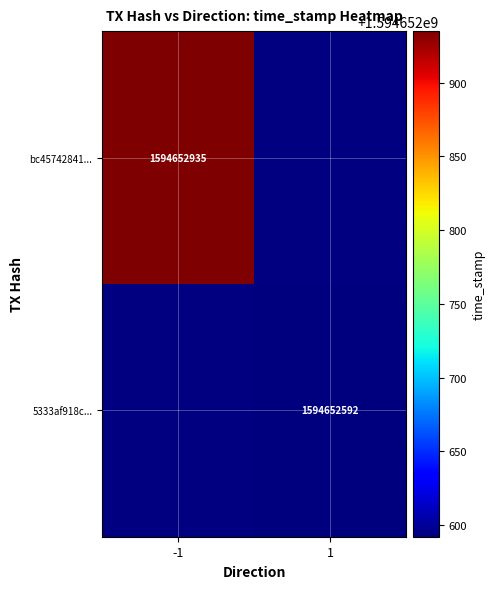

Which has a higher value, direction or time_stamp?

time_stamp